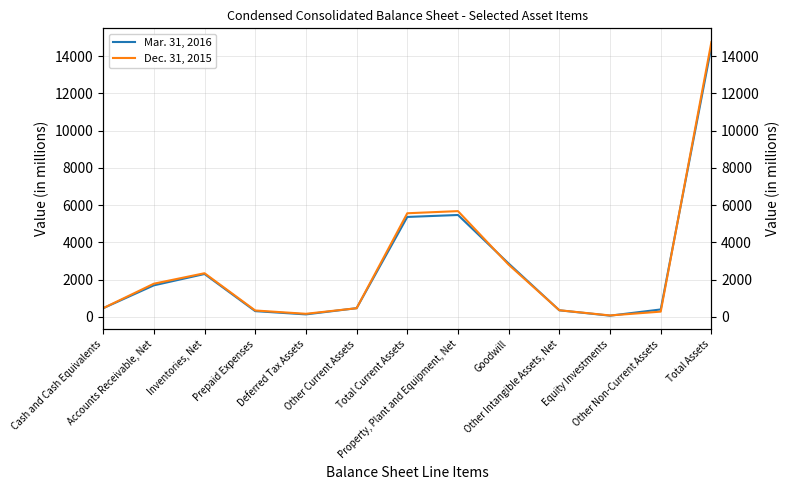

At Goodwill, list the series in order from largest to smallest.

Mar. 31, 2016, Dec. 31, 2015